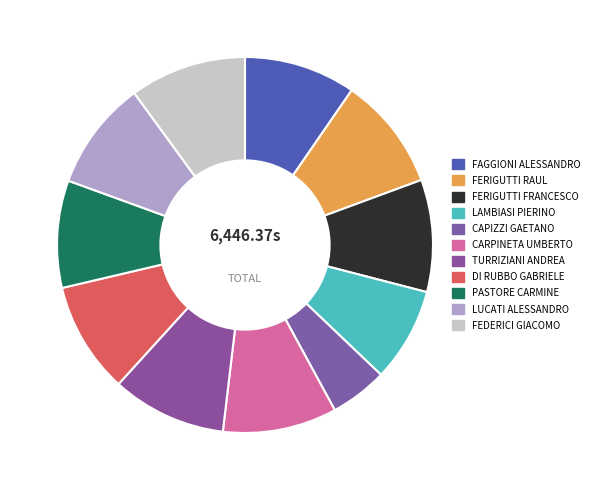

What is the ratio of the value at CARPINETA UMBERTO to the value at LUCATI ALESSANDRO?

1.0